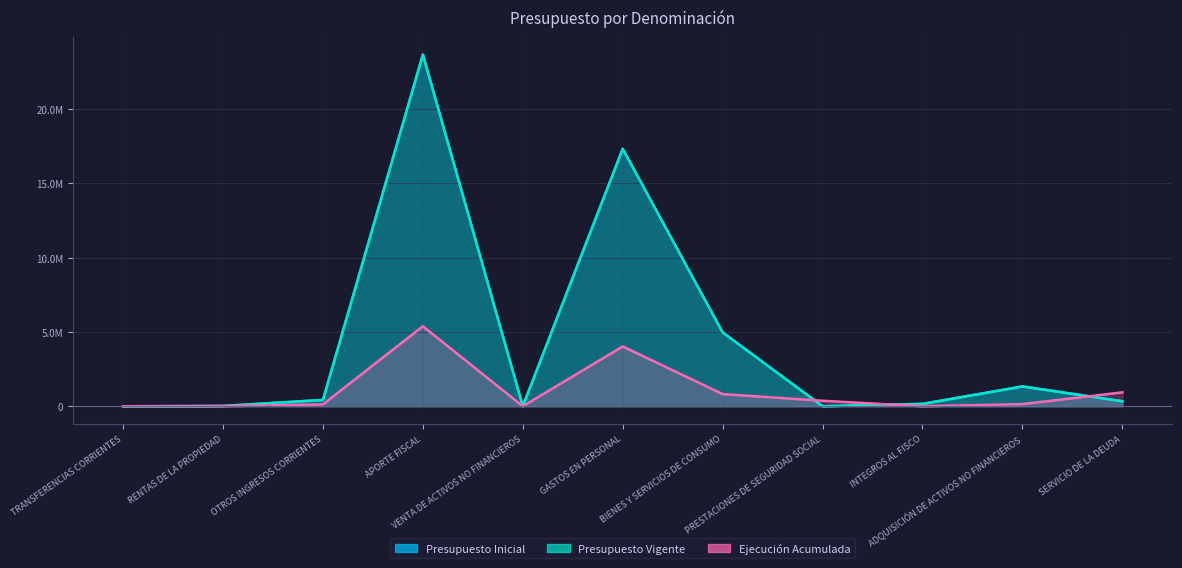

Between which two adjacent categories do Presupuesto Vigente and Ejecución Acumulada first intersect?

BIENES Y SERVICIOS DE CONSUMO and PRESTACIONES DE SEGURIDAD SOCIAL